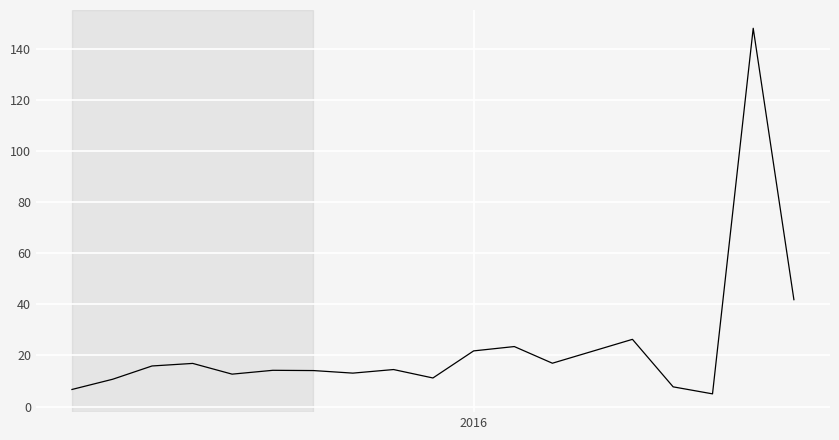

What is the difference between the maximum and minimum values?

143.1